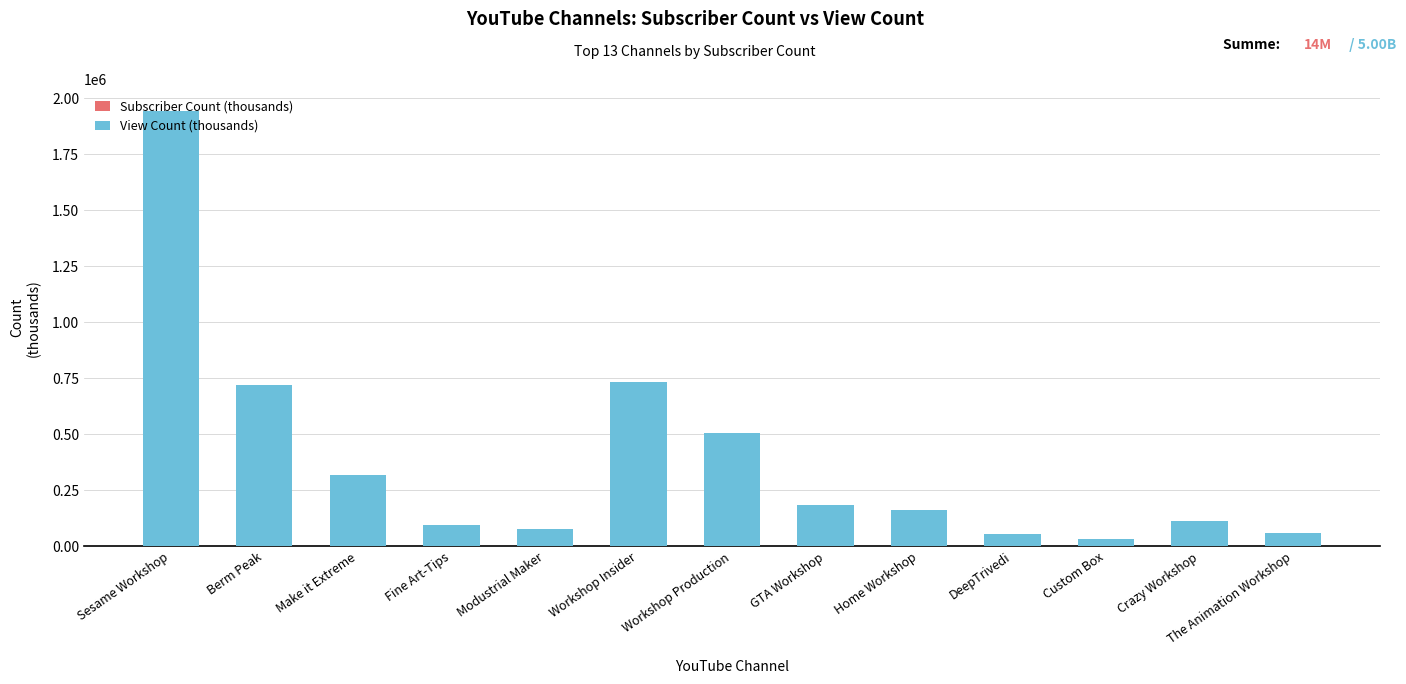

At which category is the sum across all series the highest?

Sesame Workshop